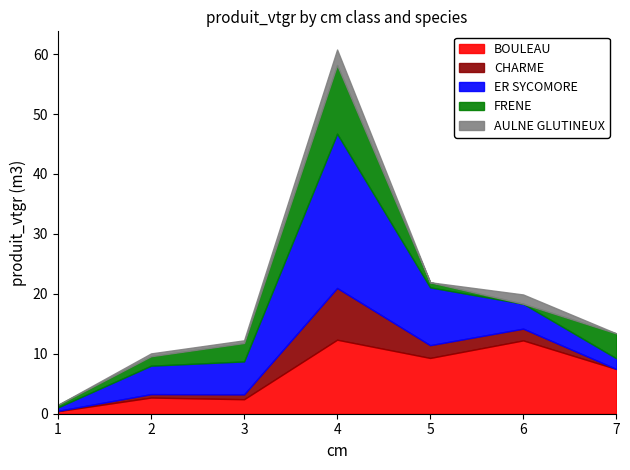

Which series has the largest total across all categories?

ER SYCOMORE